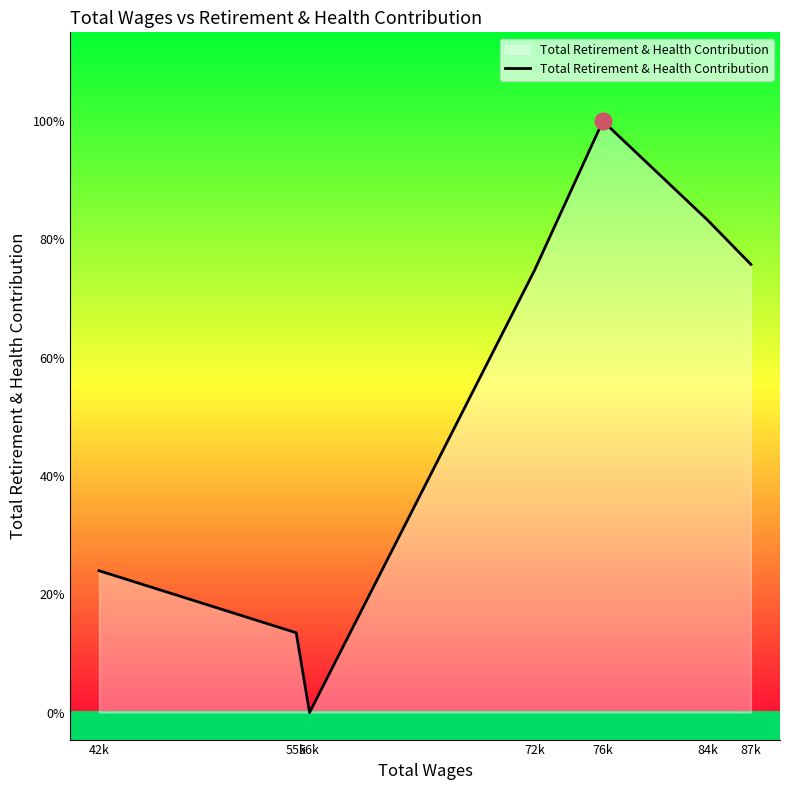

At which category does the data reach its first local valley?

56k